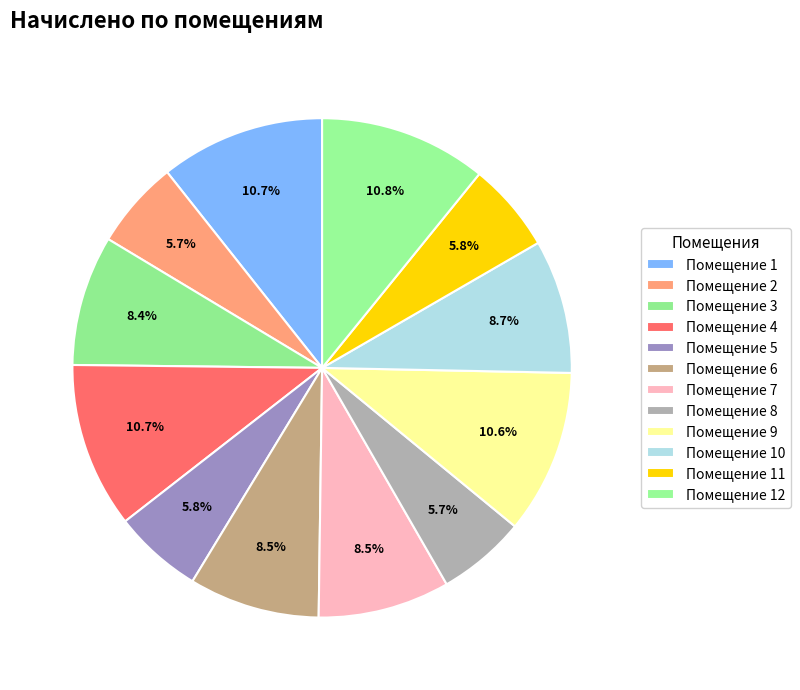

How many slices are in this pie chart?

12